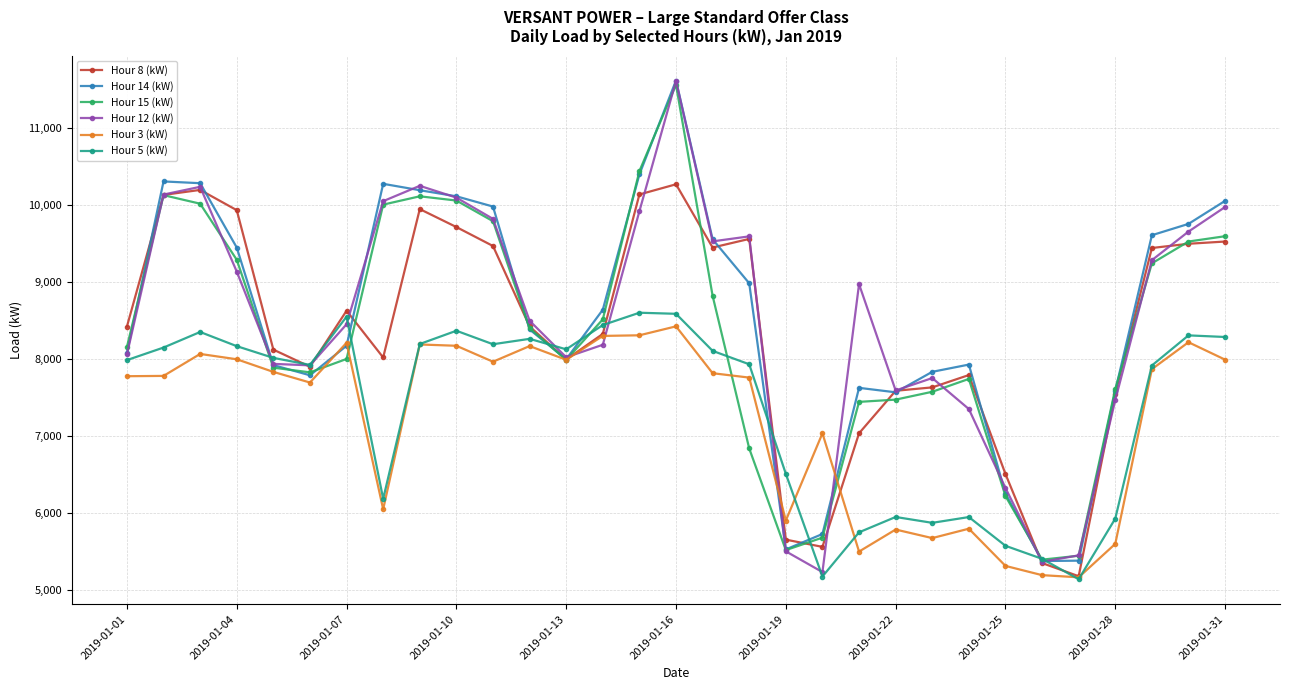

What is the greatest value displayed?

11613